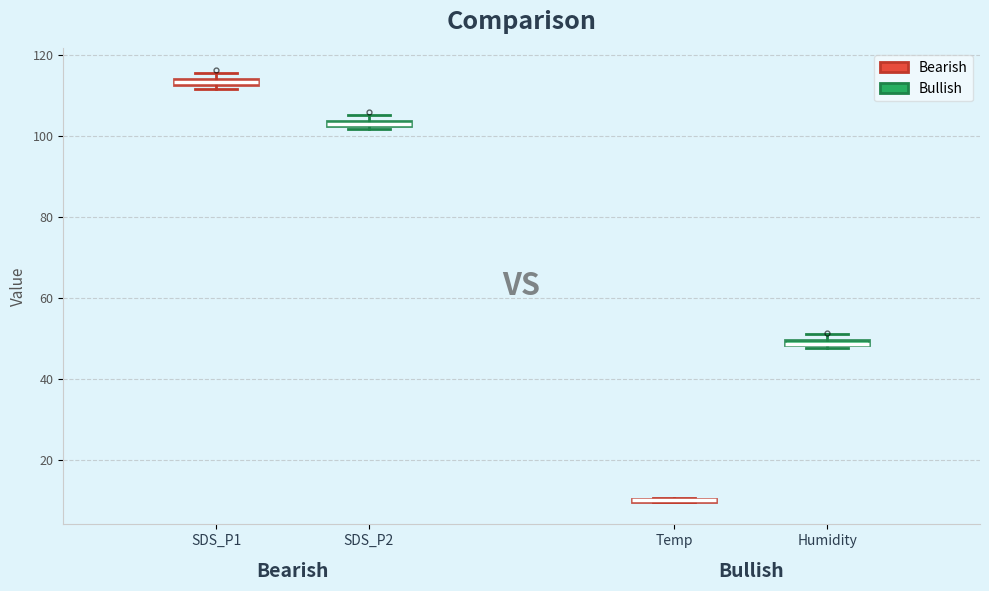

Where is the lower edge of the box for SDS_P1 on the y-axis? The values are not printed on the chart, so give them approximately, as read against the axis.

112